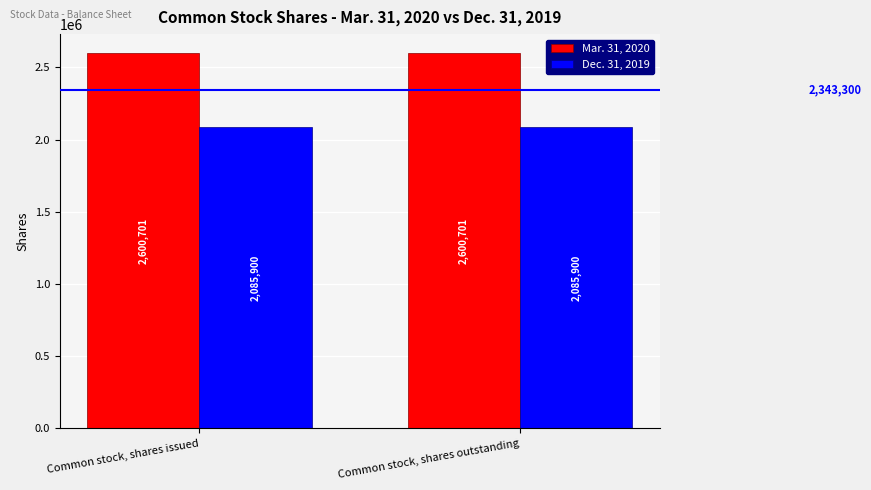

Reading left to right, what are all the values shown in this chart?

Mar. 31, 2020: 2600701	2600701
Dec. 31, 2019: 2085900	2085900